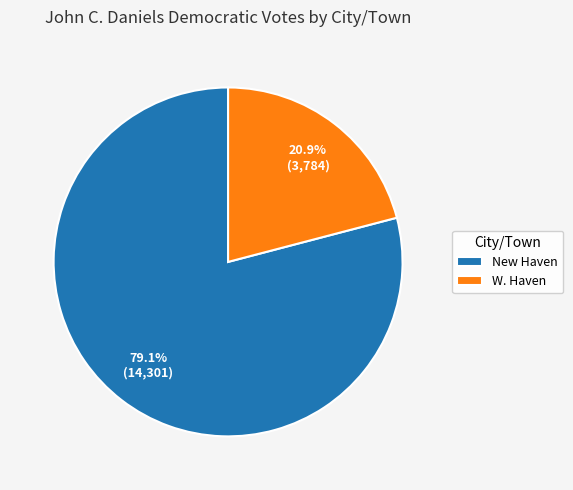

Approximately how many times larger is the value at W. Haven compared to New Haven?

0.3